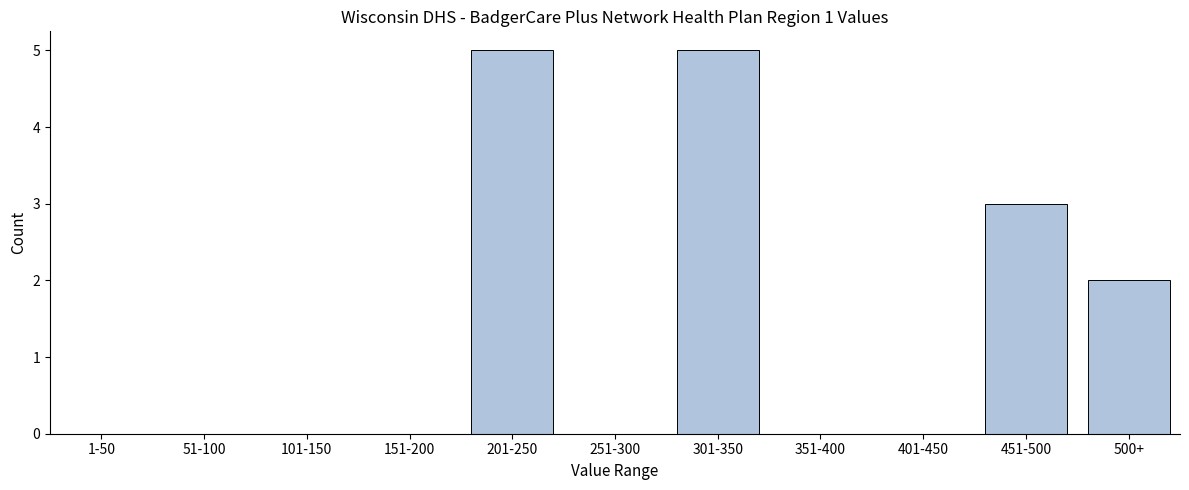

Reading left to right, what are all the values shown in this chart?

1-50=0	51-100=0	101-150=0	151-200=0	201-250=5	251-300=0	301-350=5	351-400=0	401-450=0	451-500=3	500+=2